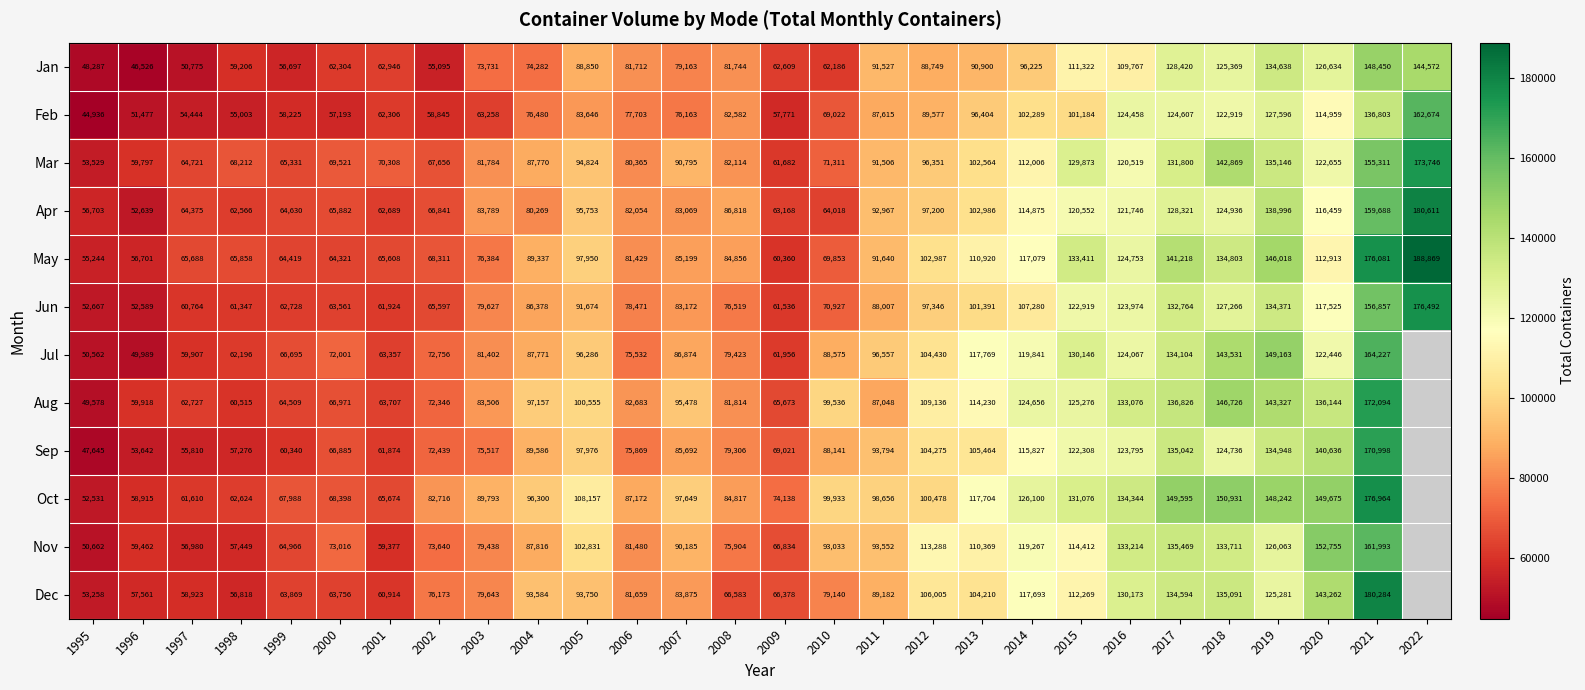

Between 2001 and 2013, which series saw the biggest shift?

Jul